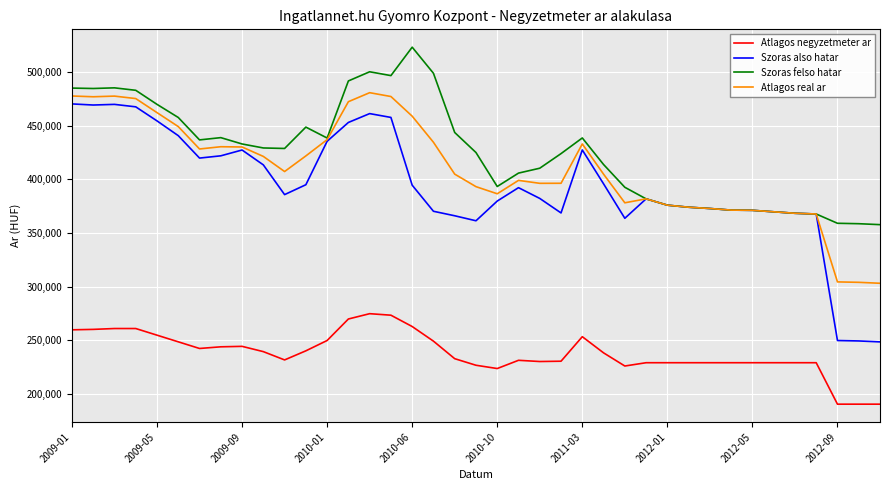

At how many categories does at least one series exceed 397052?

25